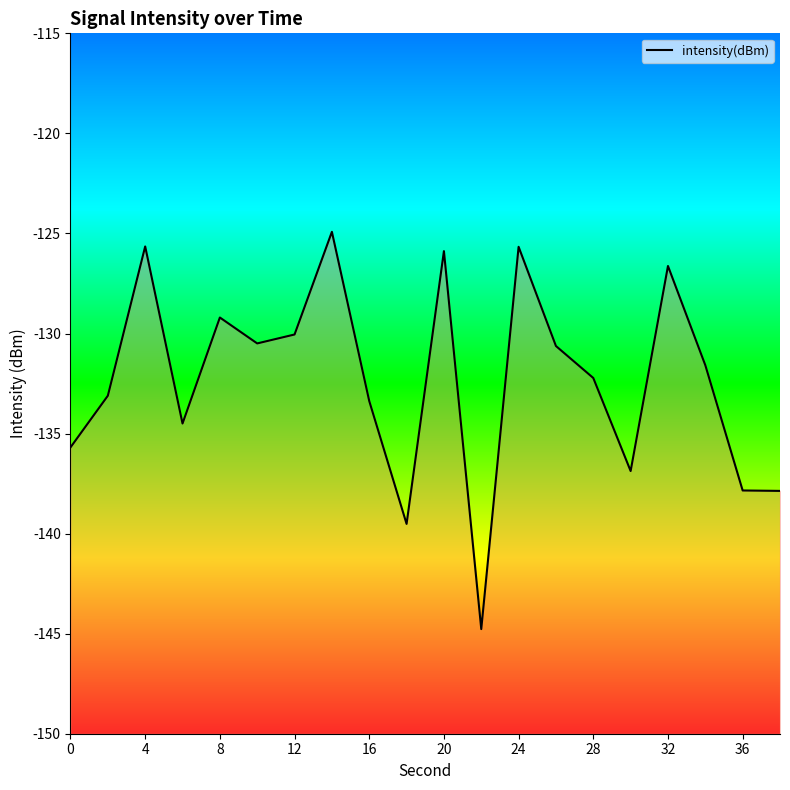

At which category does the data reach its first local peak?

4